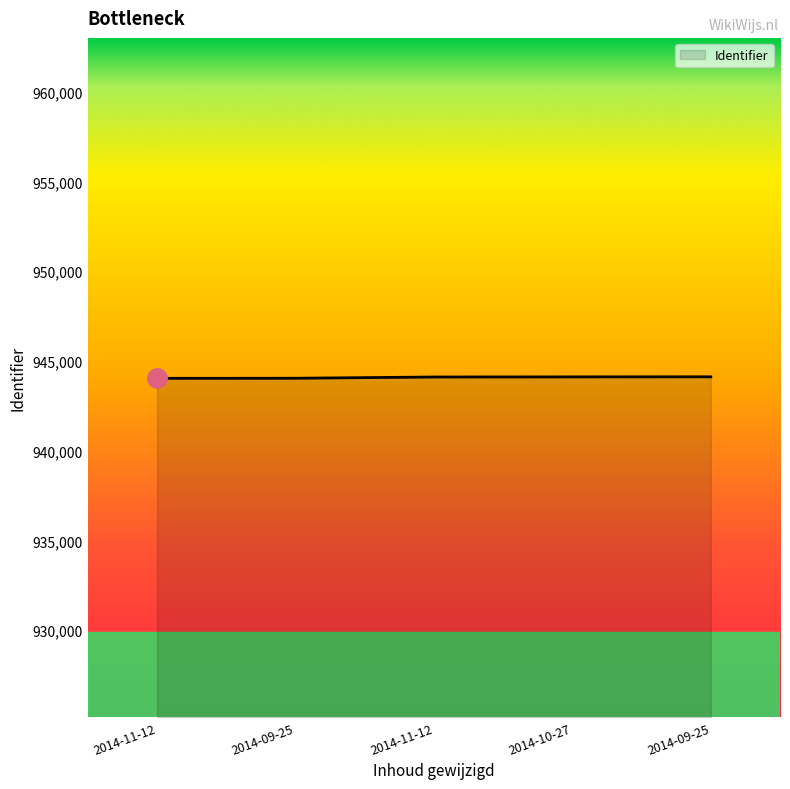

What is the difference between the maximum and second lowest values?

80